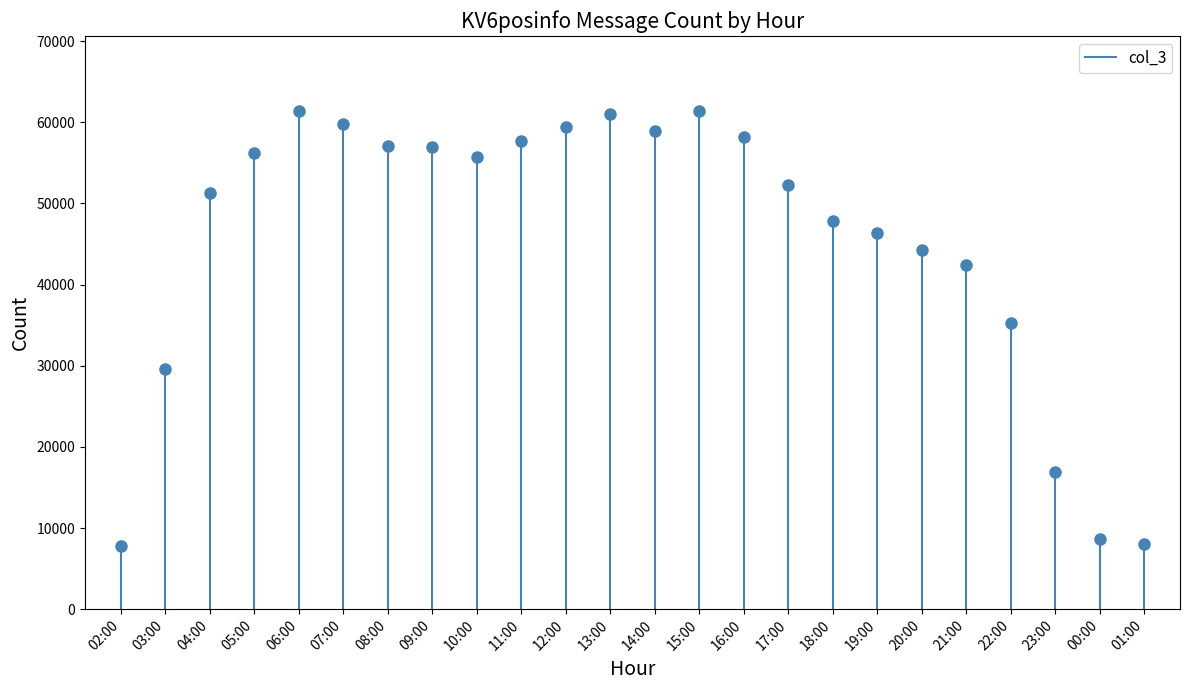

Which category has the lowest value across all series?

02:00